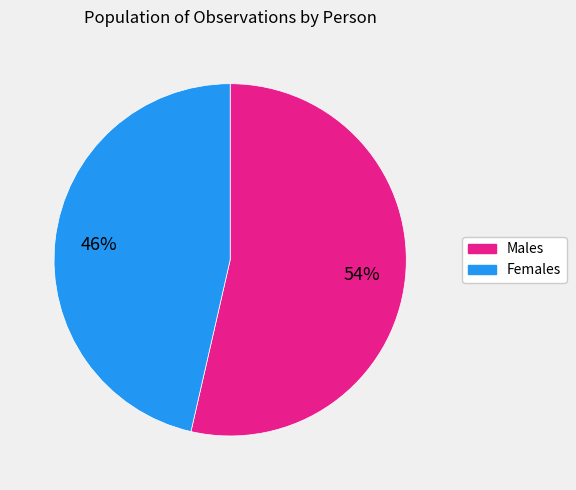

Is there any slice that represents more than half of the pie?

Yes